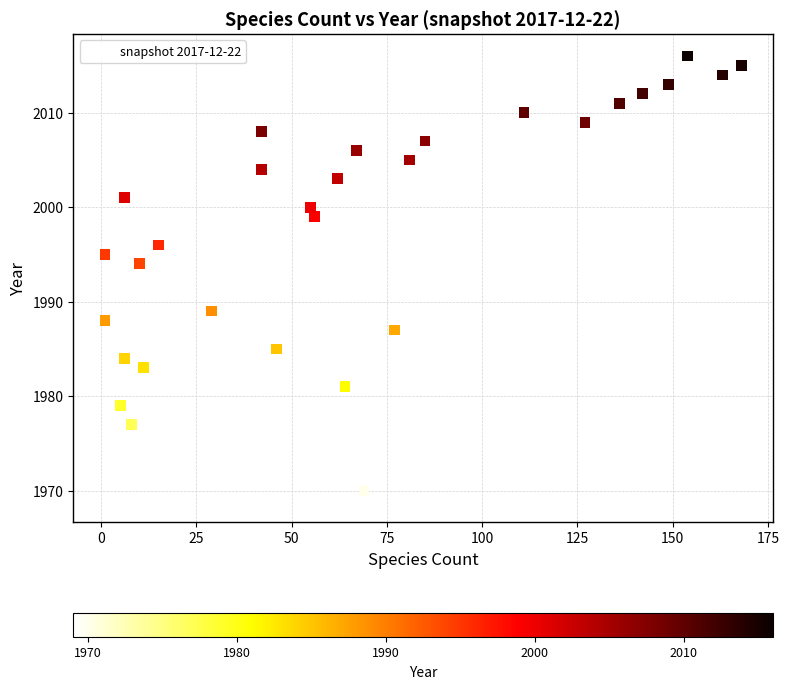

What is the range of X values (max minus min)?

167